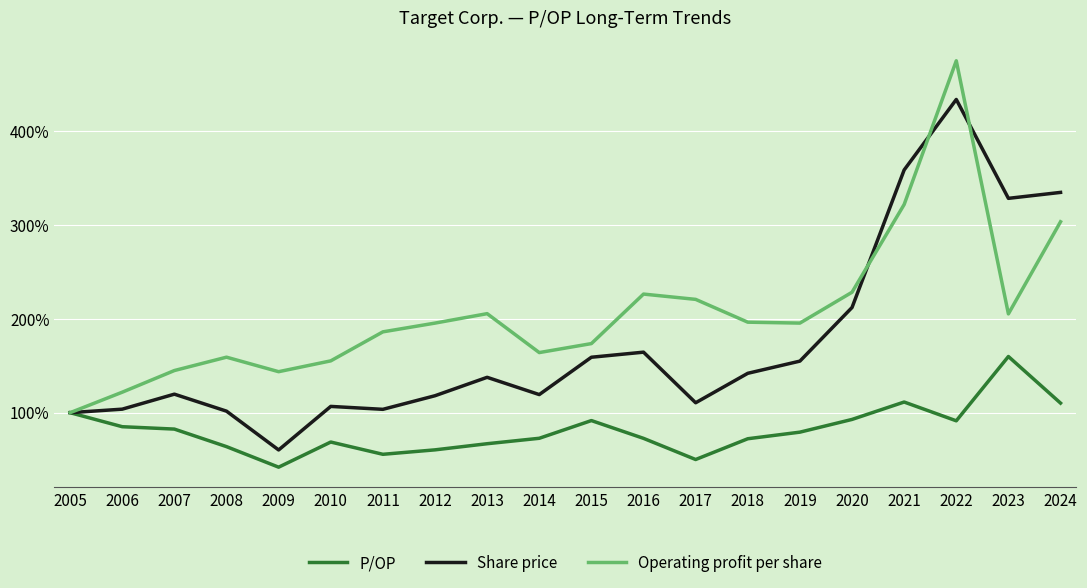

In Operating profit per share, how many points are lower than both neighbors (excluding endpoints)?

4